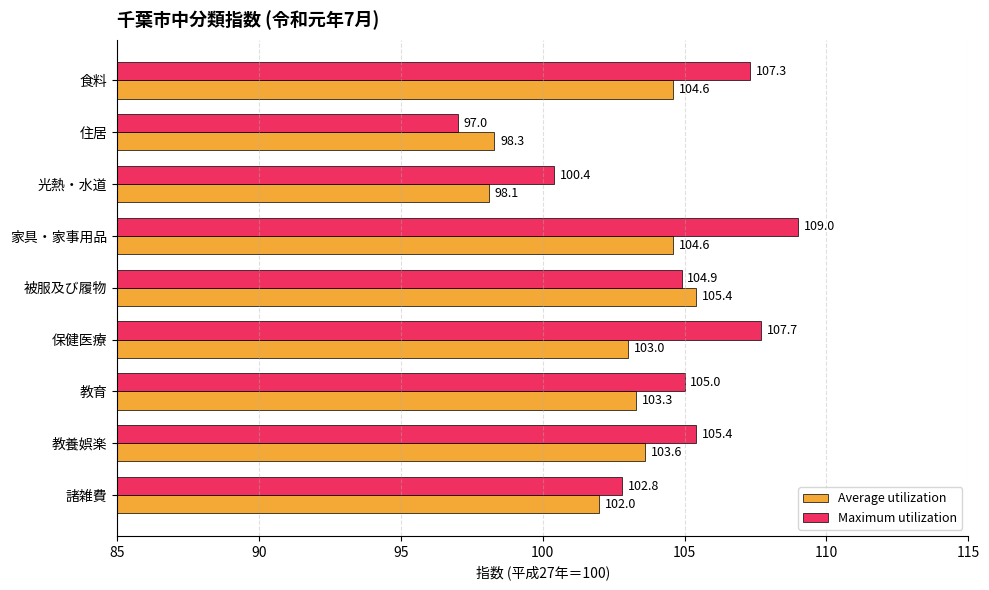

Count the number of data series in this chart.

2